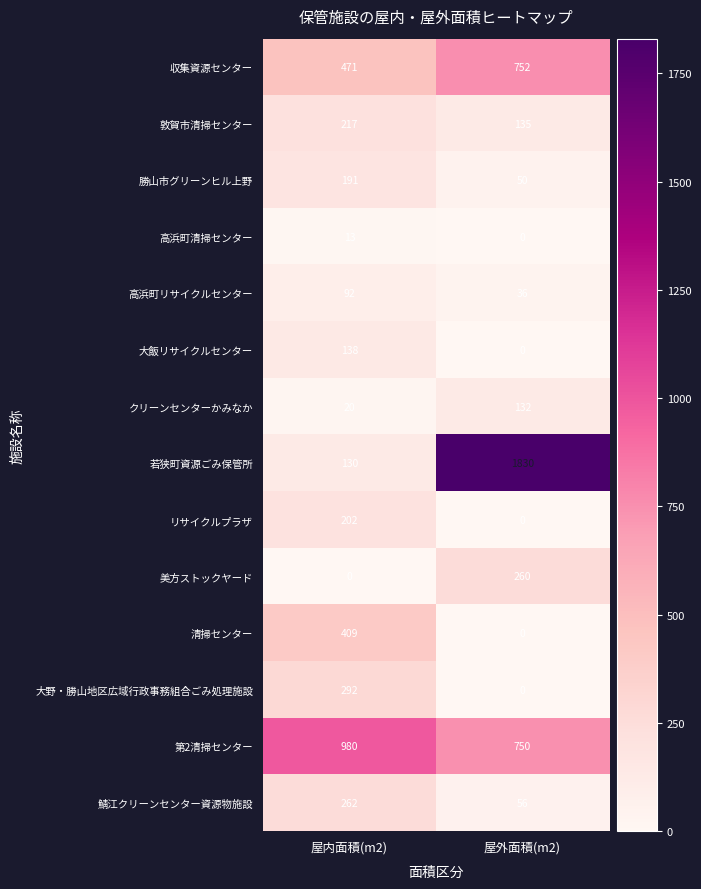

What is the difference between the highest and lowest values at 屋外面積(m2)?

1830